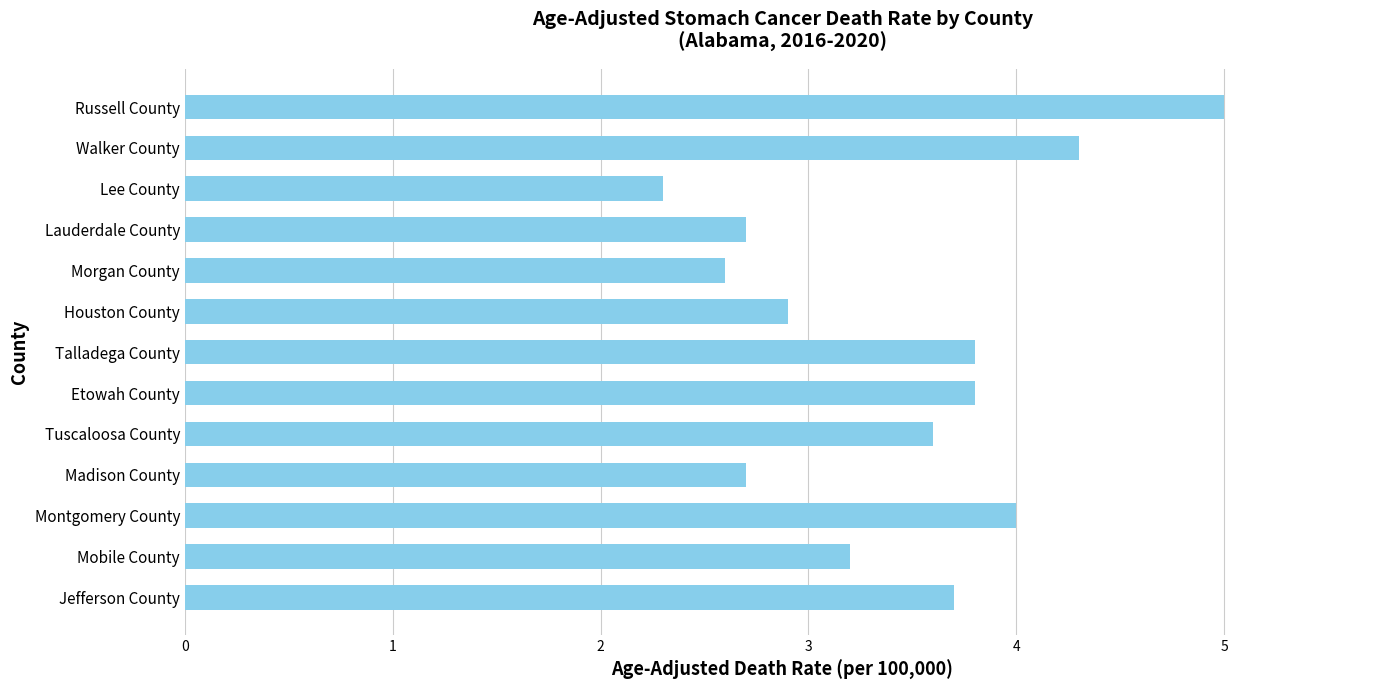

Reading bottom to top, extract all data points from this chart.

3.7	3.2	4.0	2.7	3.6	3.8	3.8	2.9	2.6	2.7	2.3	4.3	5.0